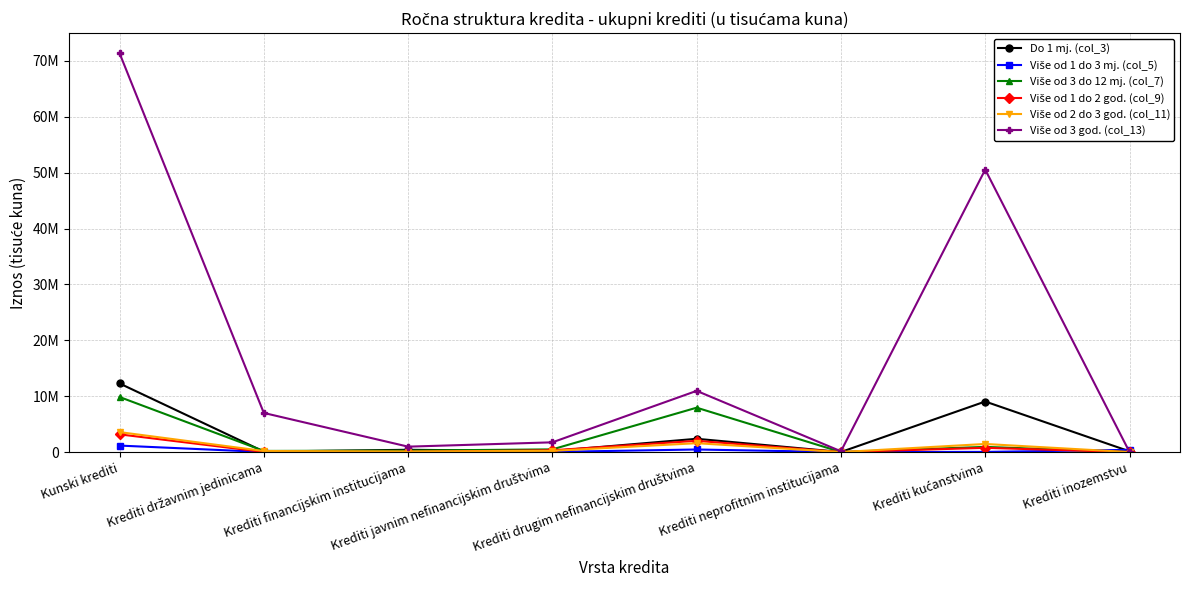

After their last crossing, which series has the higher values: Više od 2 do 3 god. (col_11) or Više od 1 do 2 god. (col_9)?

Više od 2 do 3 god. (col_11)